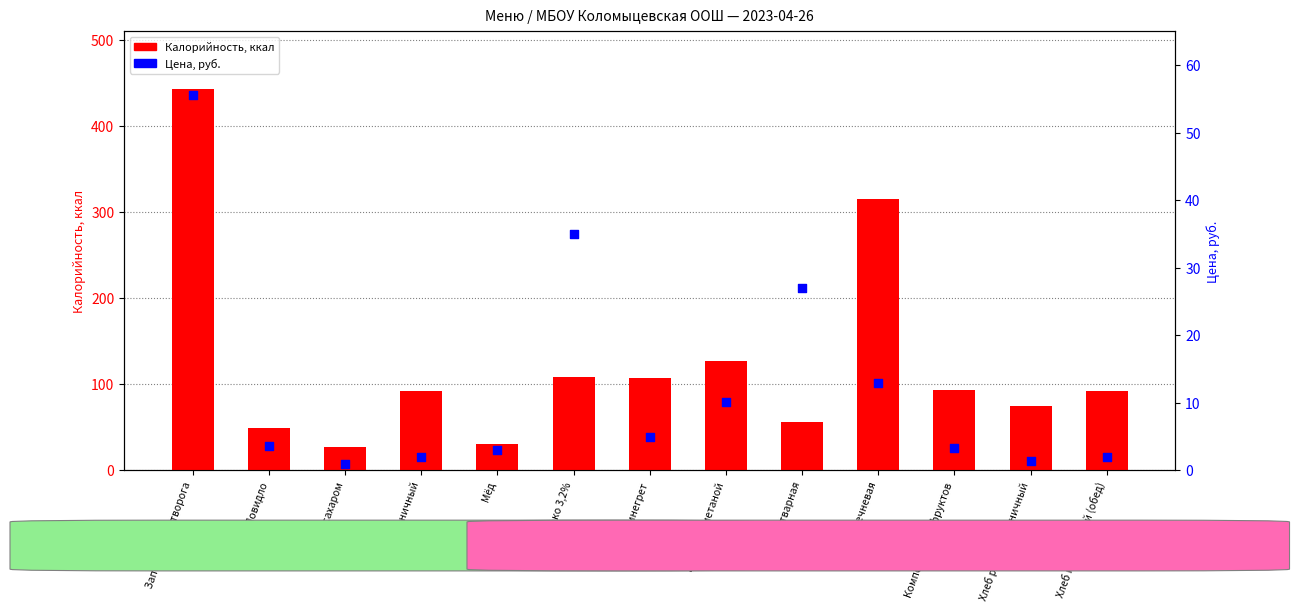

Which series has the largest total across all categories?

Калорийность